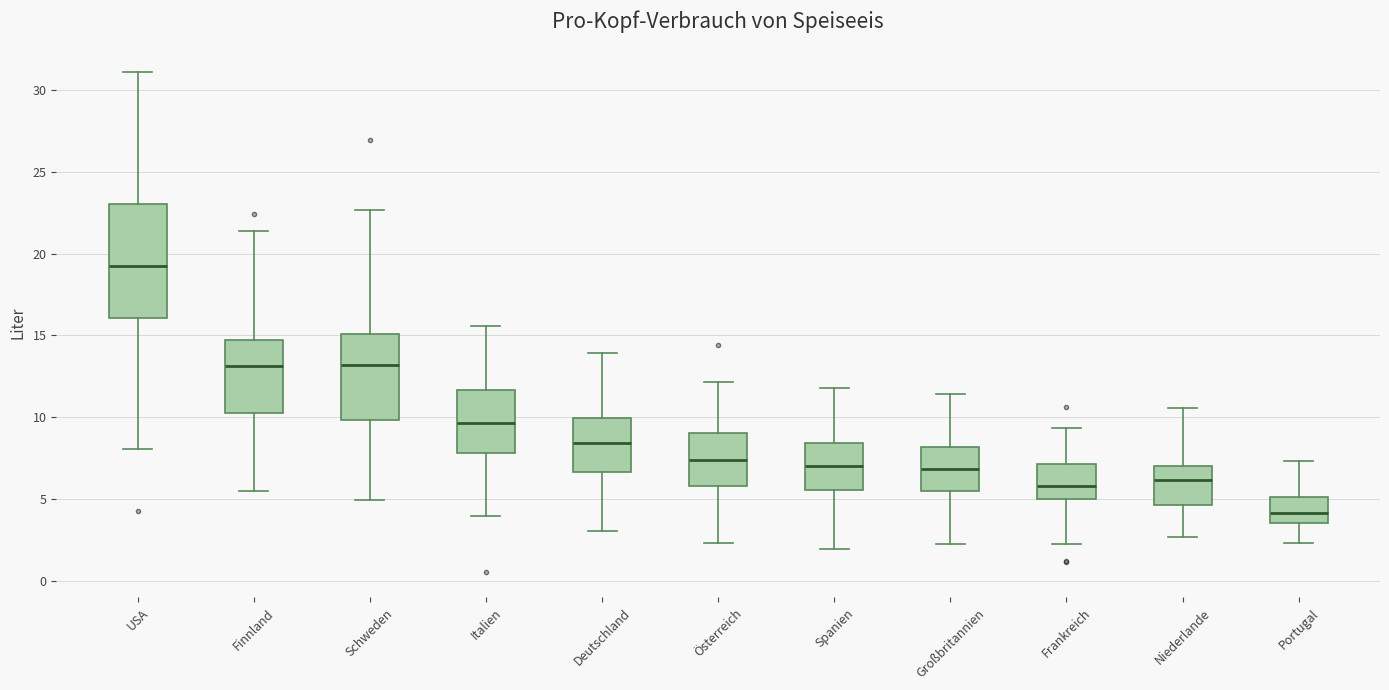

Comparing the boxes themselves (not the whiskers), which one is the tallest?

USA